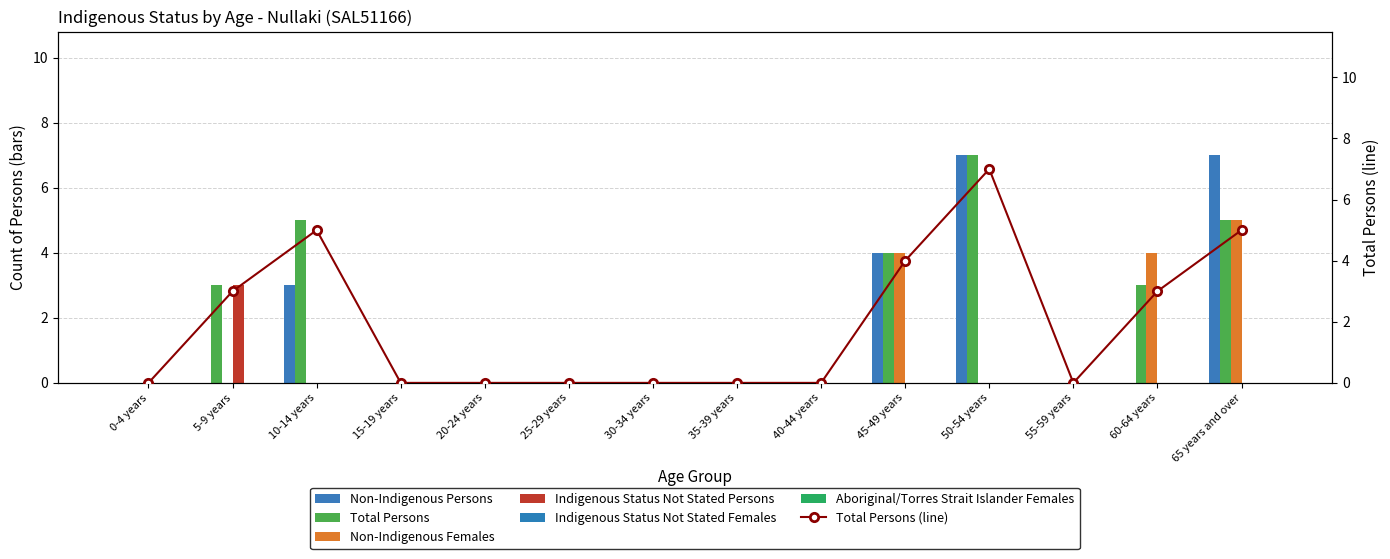

How many positive values does the Indigenous Status Not Stated Persons series have?

1